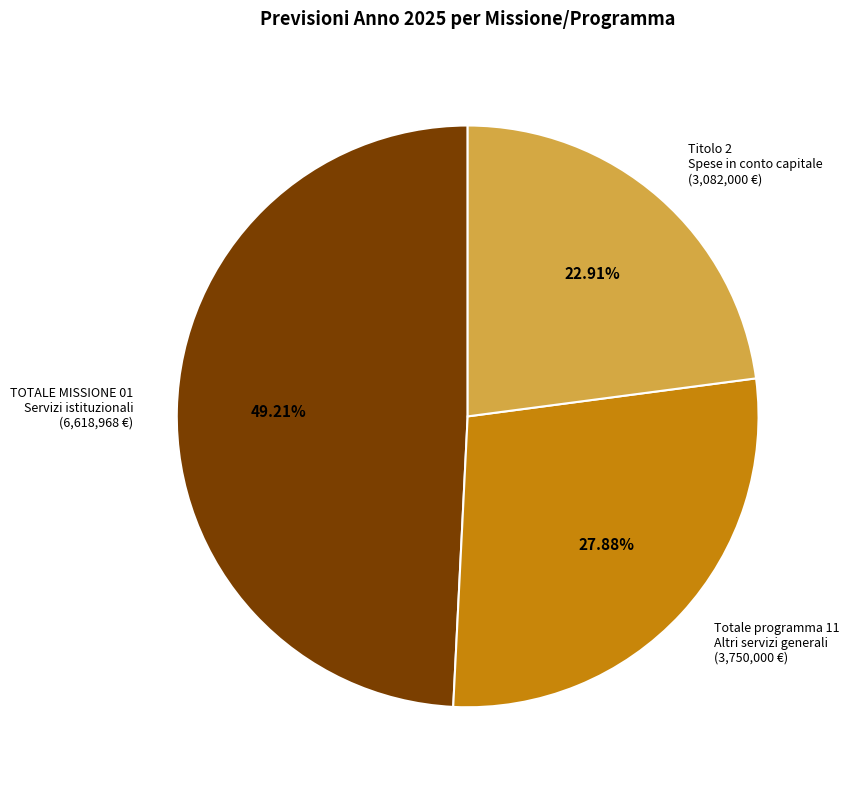

Count the number of slices in the pie.

3